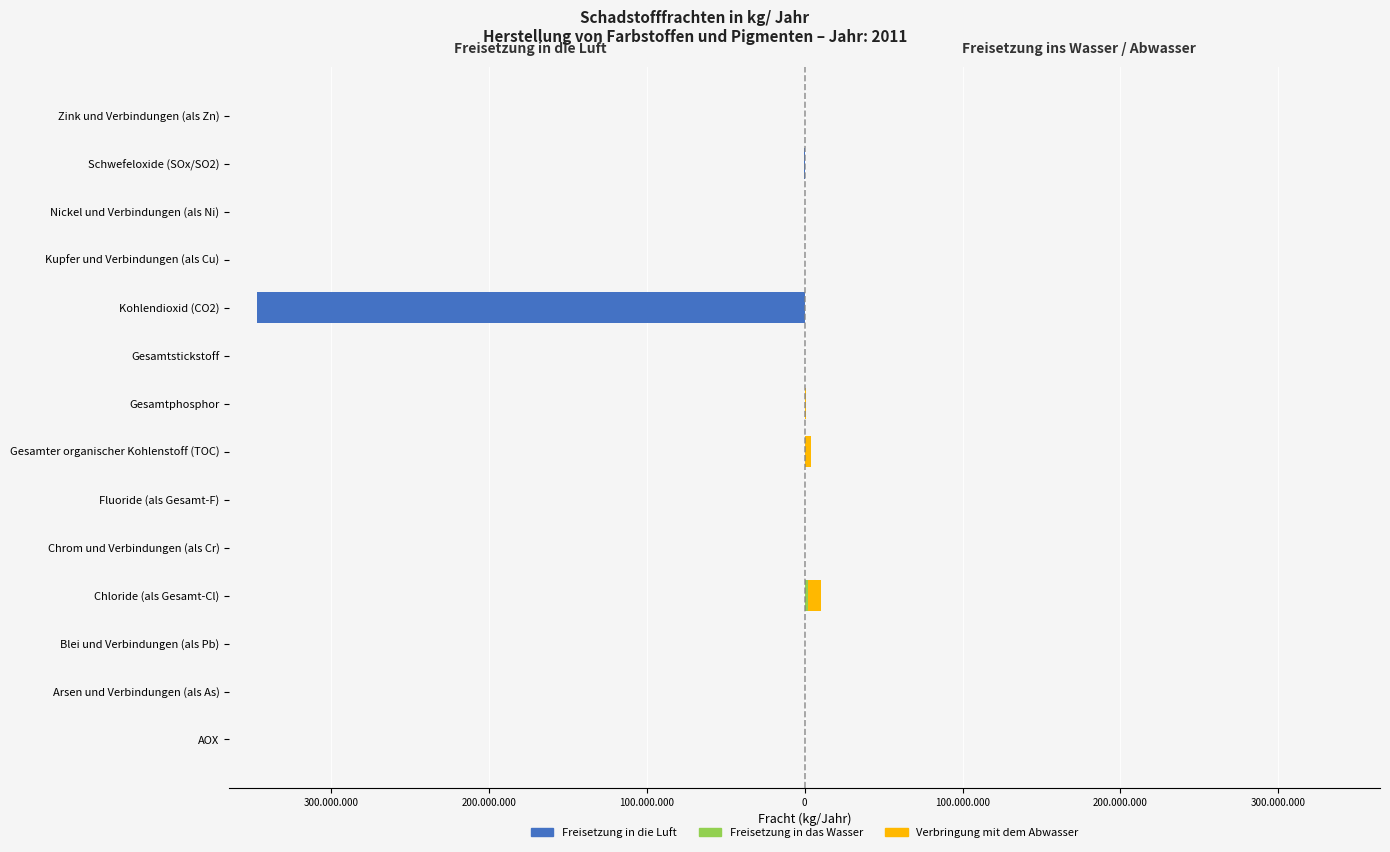

Between Fluoride (als Gesamt-F) and Gesamtphosphor, which is larger?

Fluoride (als Gesamt-F)